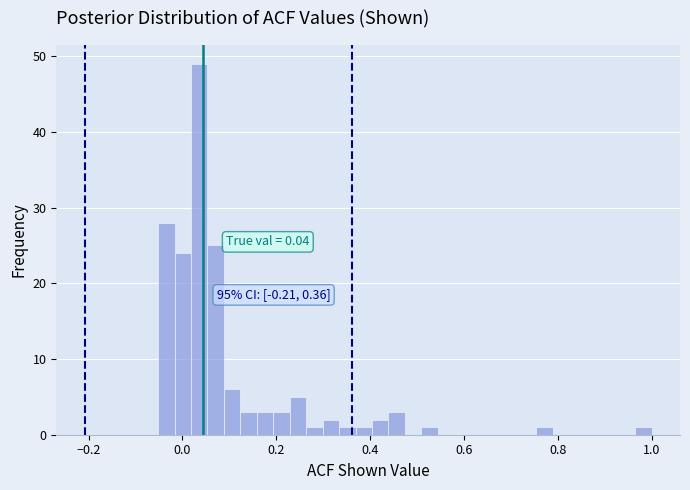

Around what value on the x-axis is the tallest bar? Give the approximate position of its centre, as read against the axis.

0.04